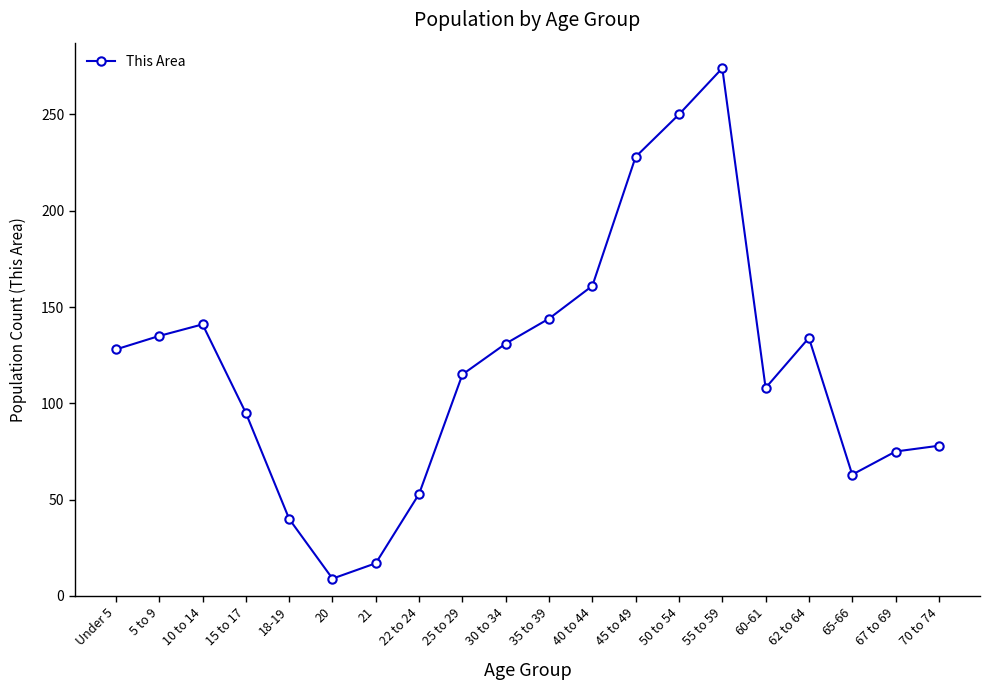

Which label corresponds to the largest value in the chart?

55 to 59